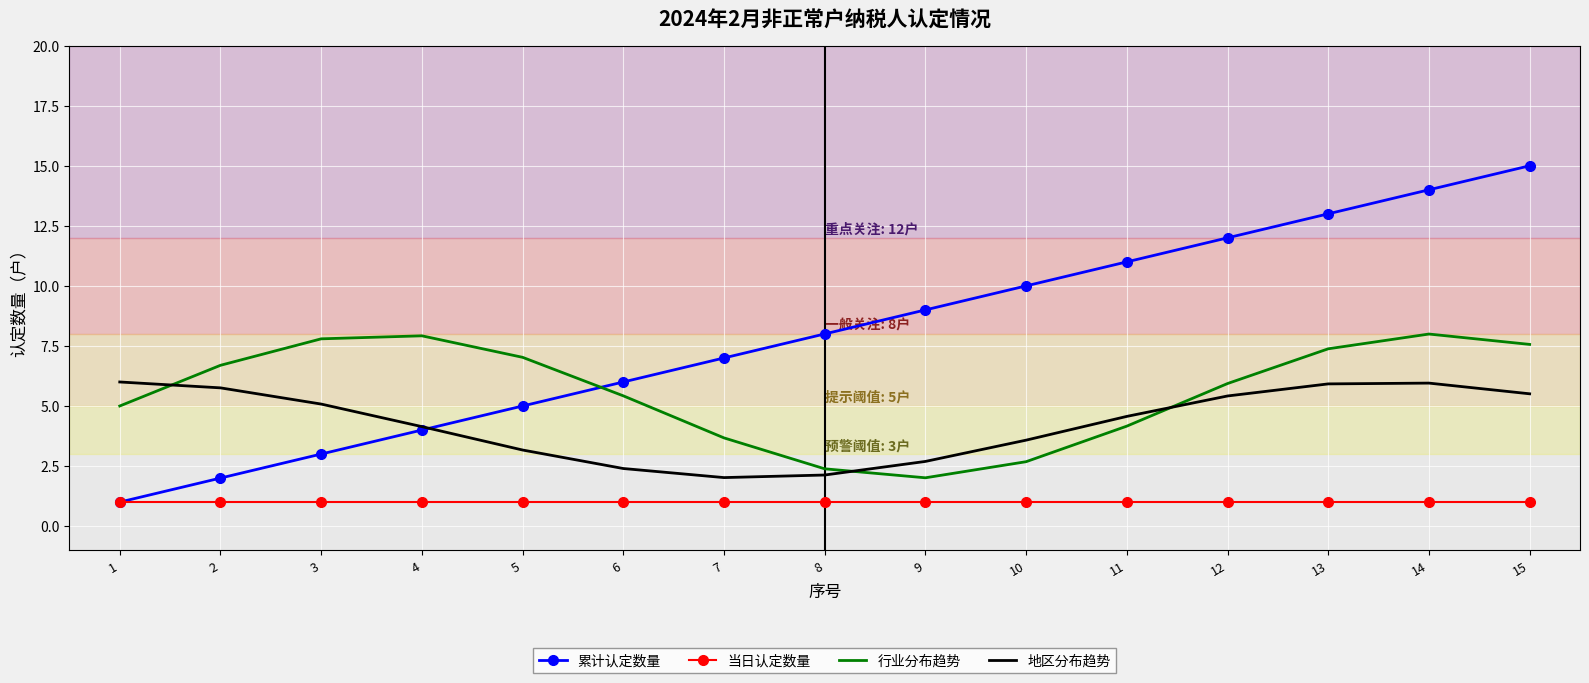

Is it true that 地区分布趋势 equals 1.5 at 4?

False